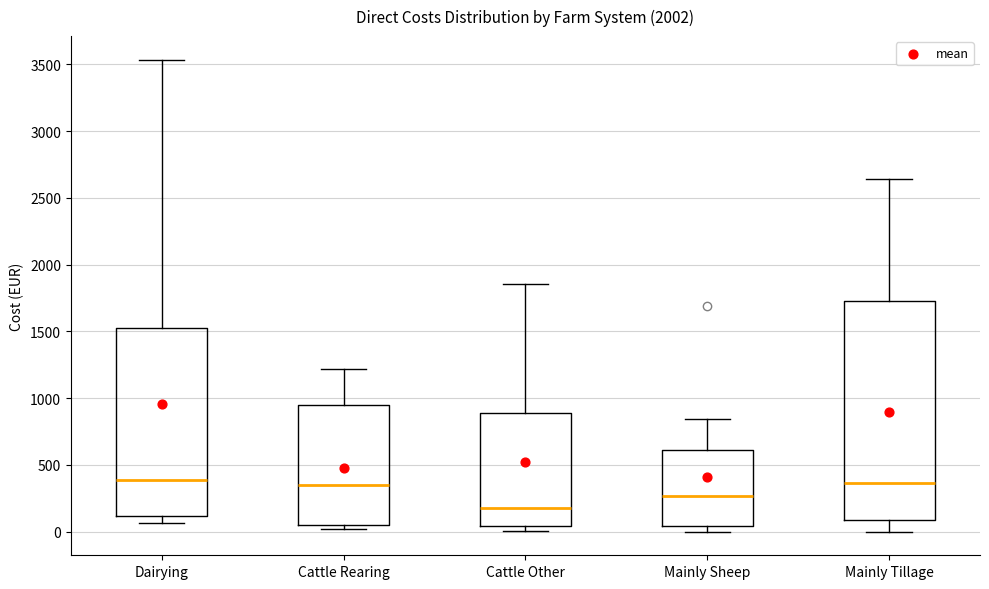

Reading left to right, read every box against the y-axis: the position of its median line, the range the box covers, and the ends of its whiskers. The values are not printed on the chart, so give them approximately, as read against the axis.

Dairying: median 400, box 100 to 1550, whiskers 50 to 3550
Cattle Rearing: median 350, box 50 to 950, whiskers 0 to 1200
Cattle Other: median 200, box 50 to 900, whiskers 0 to 1850
Mainly Sheep: median 250, box 50 to 600, whiskers 0 to 850
Mainly Tillage: median 350, box 100 to 1750, whiskers 0 to 2650